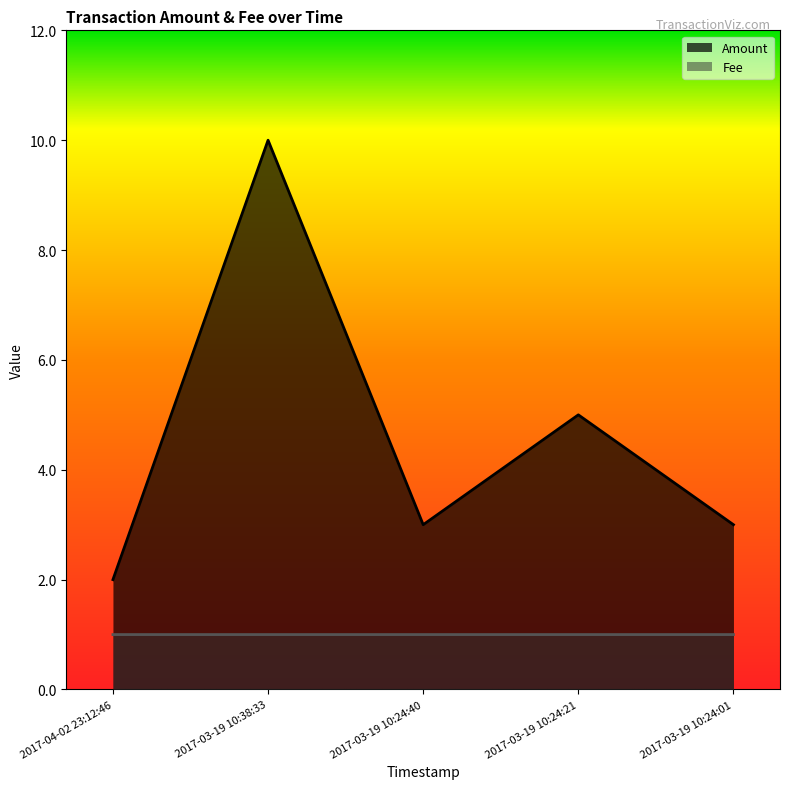

The Fee series shows 1.4 at 2017-03-19 10:24:21. True or false?

False